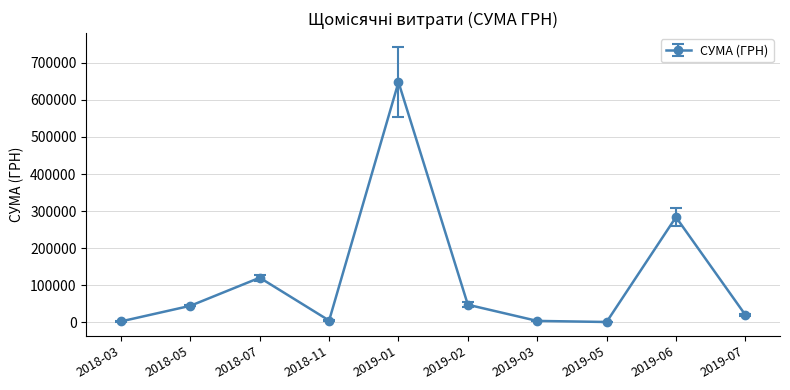

What is the label of the 5th point from the right?

2019-02